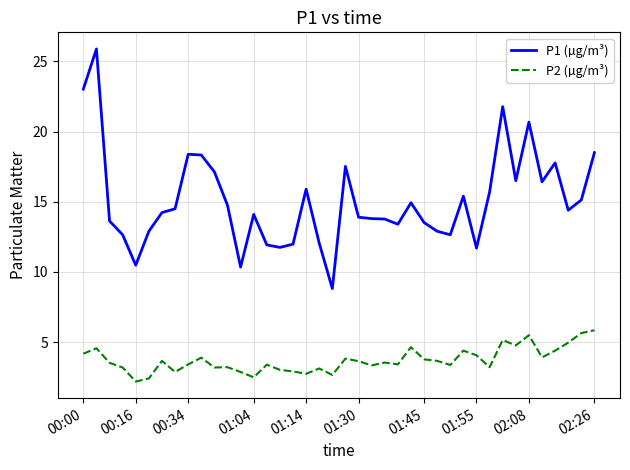

True or false: P1 (µg/m³) and P2 (µg/m³) intersect in this chart.

False